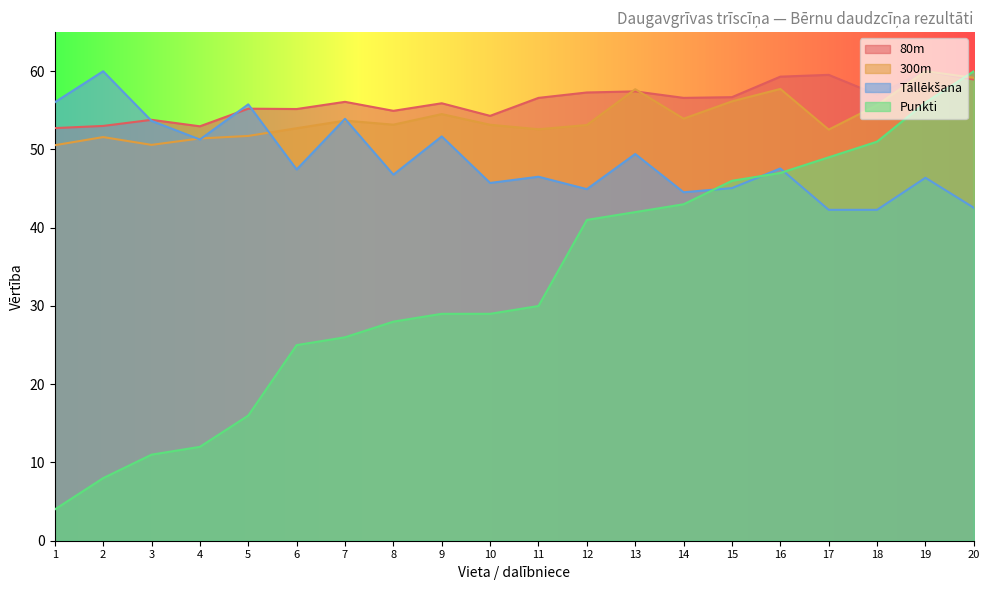

True or false: Punkti has more than 0 interior local peaks.

False